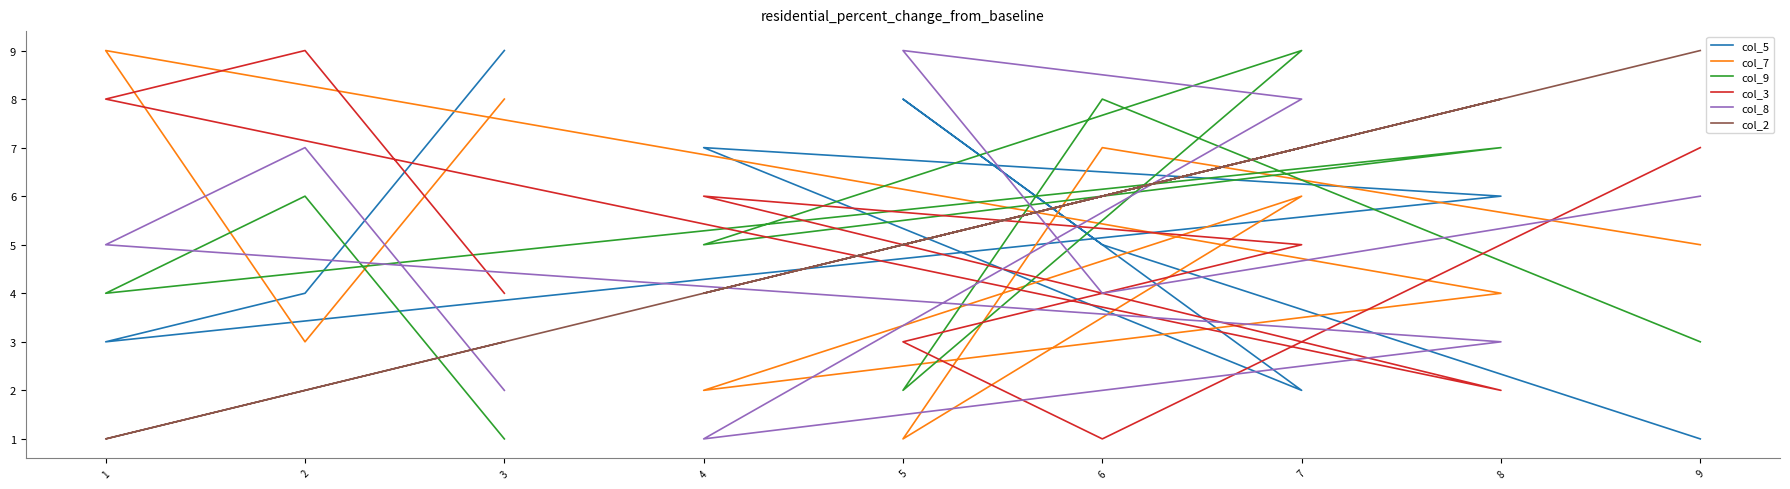

How many lines are shown in the chart?

6